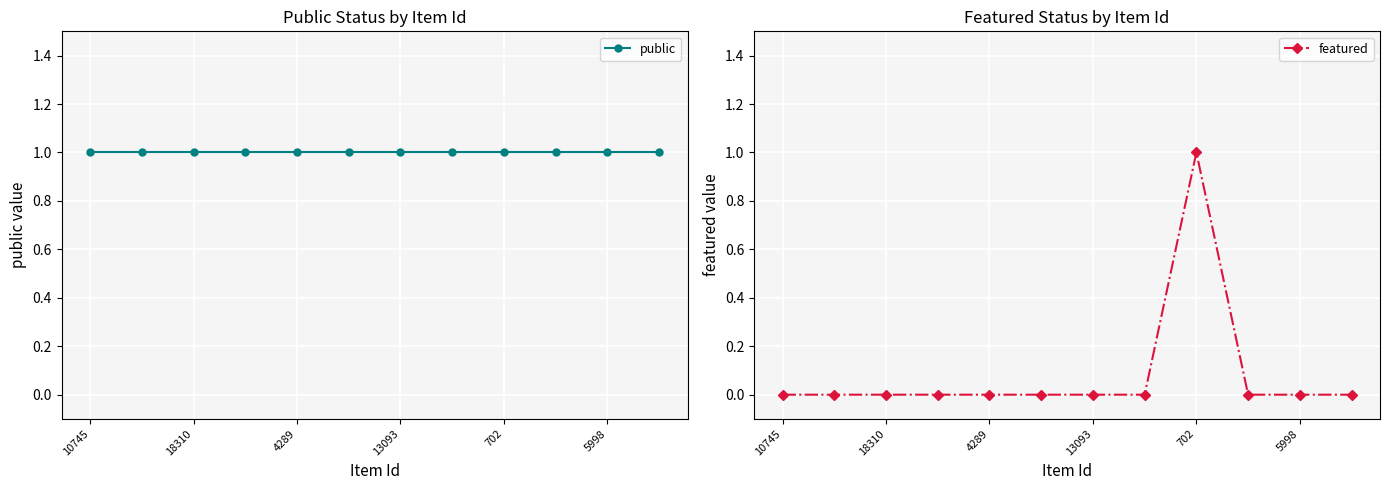

True or false: public has more than 0 points higher than both neighbors.

False